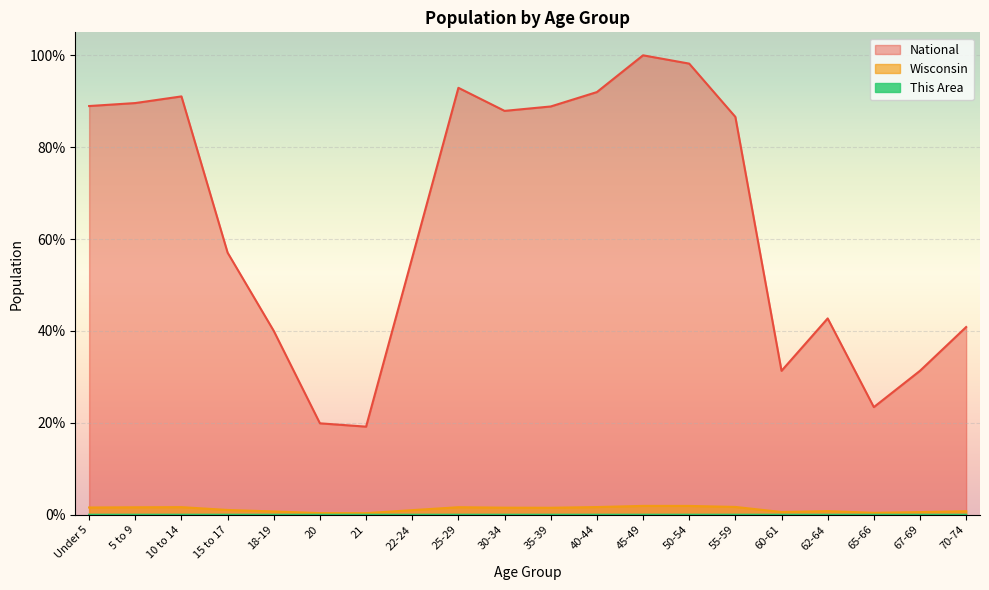

Reading left to right, what are all the values shown in this chart?

This Area: Under 5=0.0	5 to 9=0.0	10 to 14=0.0	15 to 17=0.0	18-19=0.0	20=0.0	21=0.0	22-24=0.0	25-29=0.0	30-34=0.0	35-39=0.0	40-44=0.0	45-49=0.0	50-54=0.0	55-59=0.0	60-61=0.0	62-64=0.0	65-66=0.0	67-69=0.0	70-74=0.0
Wisconsin: Under 5=1.6	5 to 9=1.6	10 to 14=1.7	15 to 17=1.0	18-19=0.7	20=0.4	21=0.3	22-24=1.0	25-29=1.6	30-34=1.5	35-39=1.5	40-44=1.7	45-49=1.9	50-54=1.9	55-59=1.7	60-61=0.6	62-64=0.8	65-66=0.4	67-69=0.6	70-74=0.8
National: Under 5=89.0	5 to 9=89.6	10 to 14=91.1	15 to 17=57.0	18-19=40.0	20=19.9	21=19.2	22-24=56.0	25-29=92.9	30-34=87.9	35-39=88.9	40-44=92.0	45-49=100.0	50-54=98.2	55-59=86.6	60-61=31.3	62-64=42.7	65-66=23.4	67-69=31.3	70-74=40.9